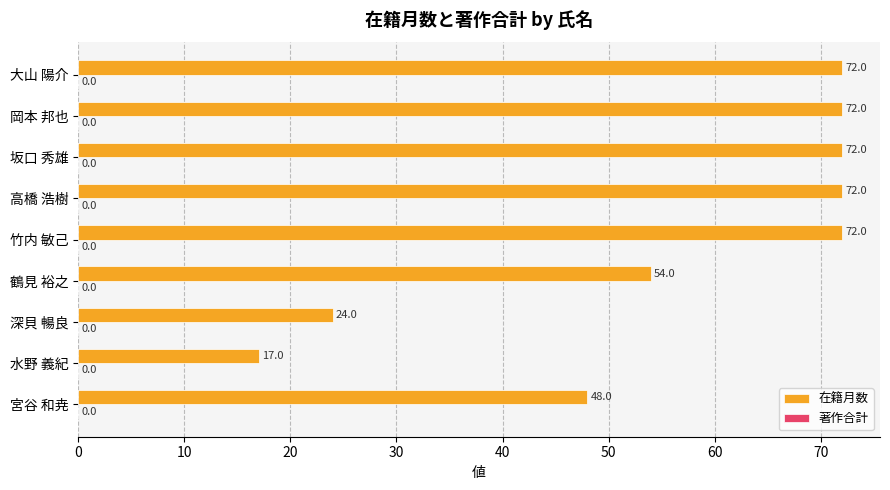

What is the average value?

56